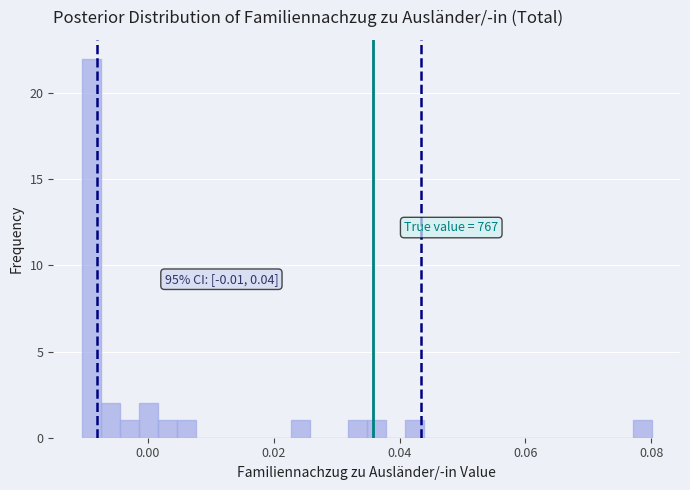

Around what value on the x-axis is the tallest bar? Give the approximate position of its centre, as read against the axis.

-0.008